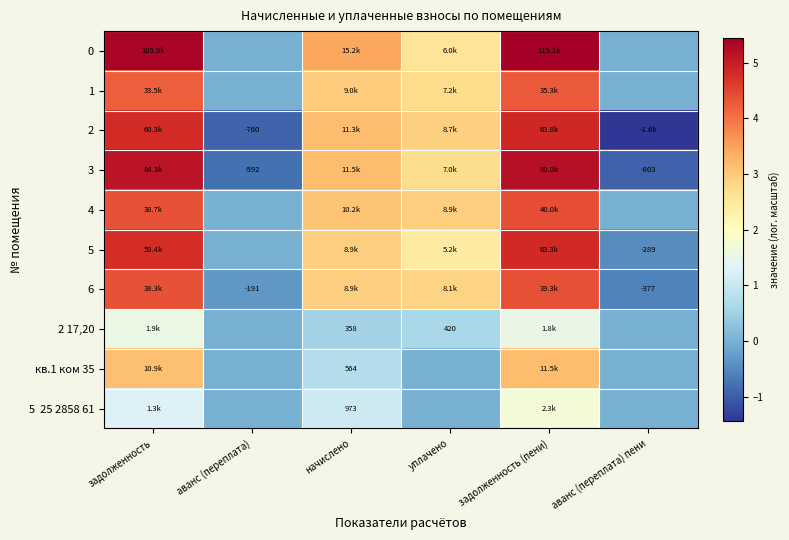

List the labels in order of 5 25 2858 61 value, smallest first.

аванс (переплата), уплачено, аванс (переплата) пени, начислено, задолженность, задолженность (пени)